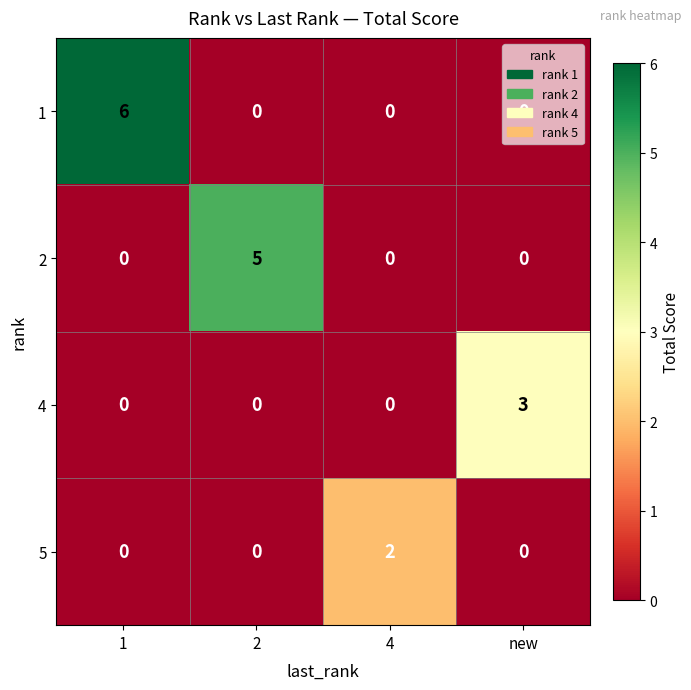

What is the sum of the 2 values at 2 and 1?

5